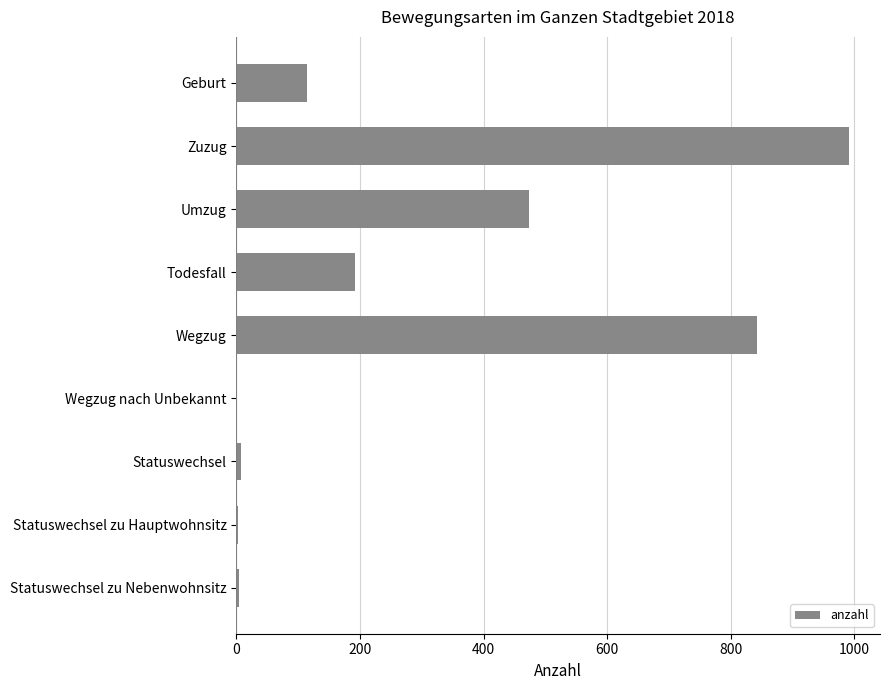

What value does the data have at Zuzug?

992